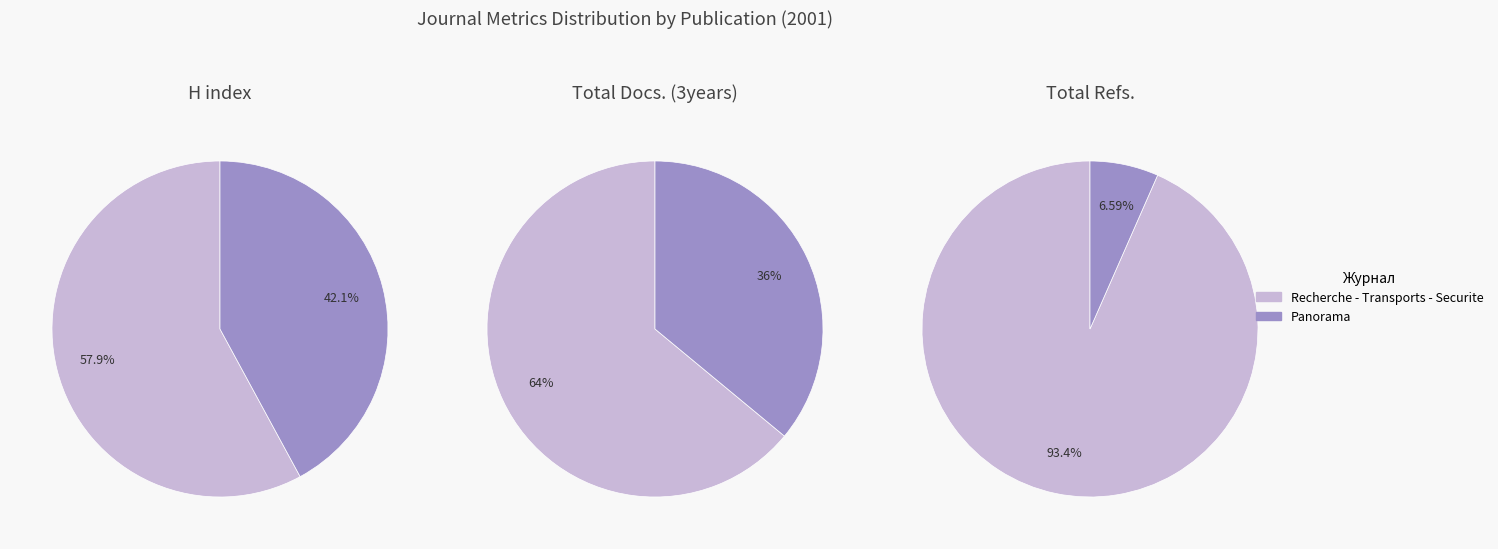

True or false: Recherche - Transports - Securite accounts for 93% of the total.

True